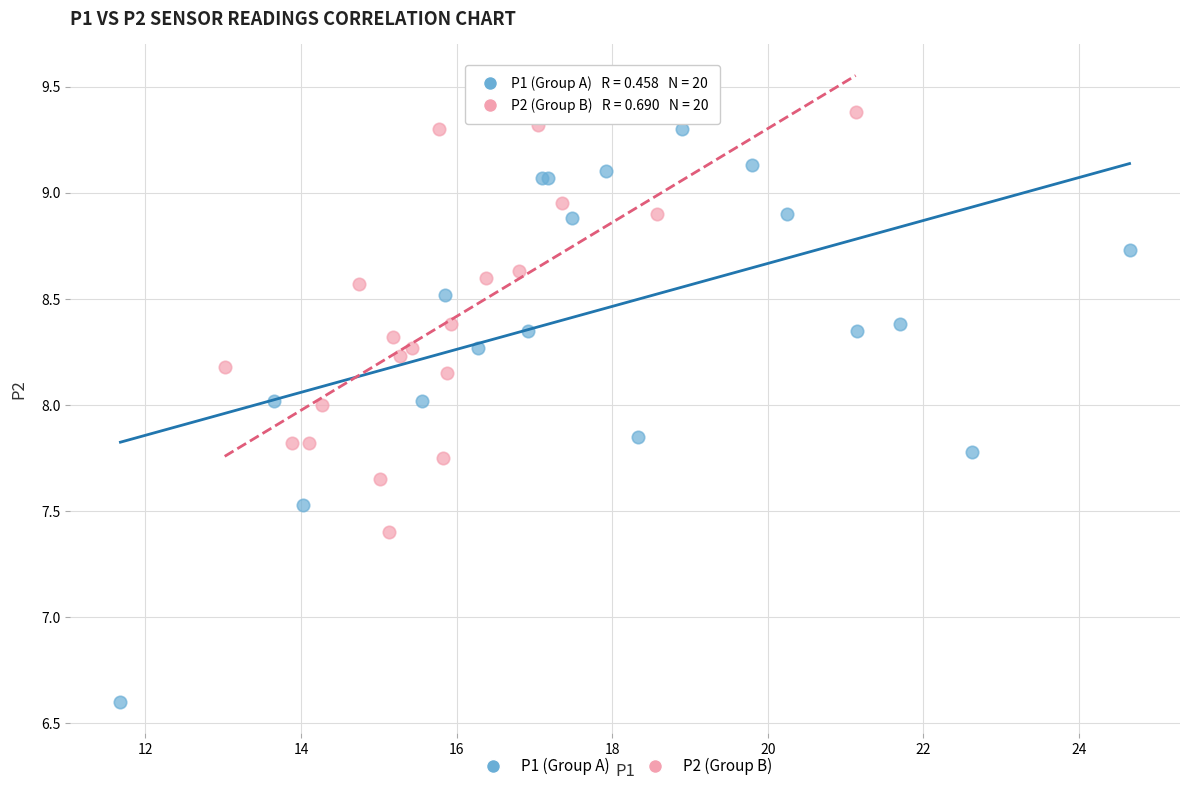

Which series has the widest spread of Y values?

P1 (Group A)